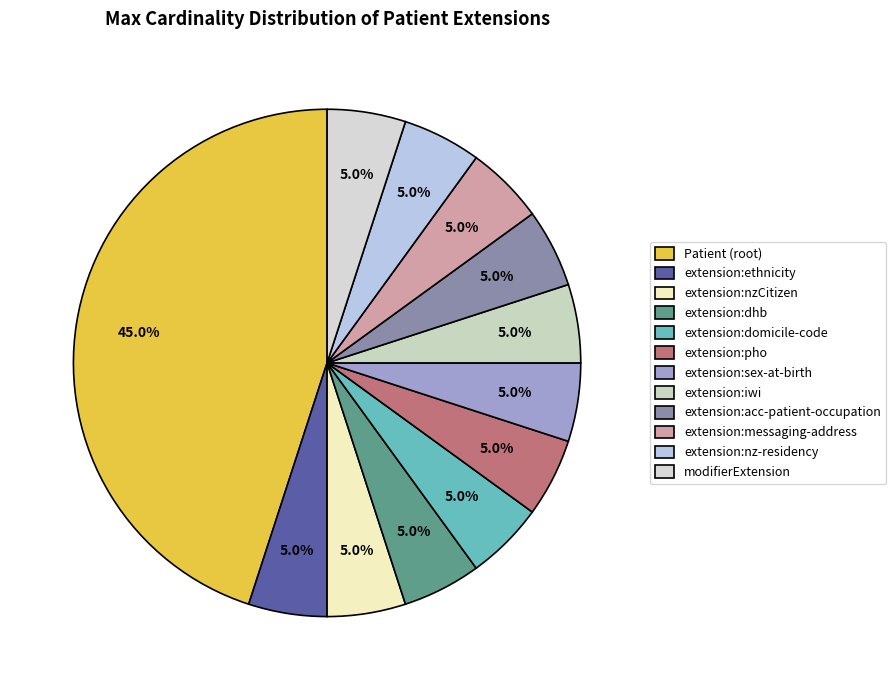

Count the number of slices in the pie.

12